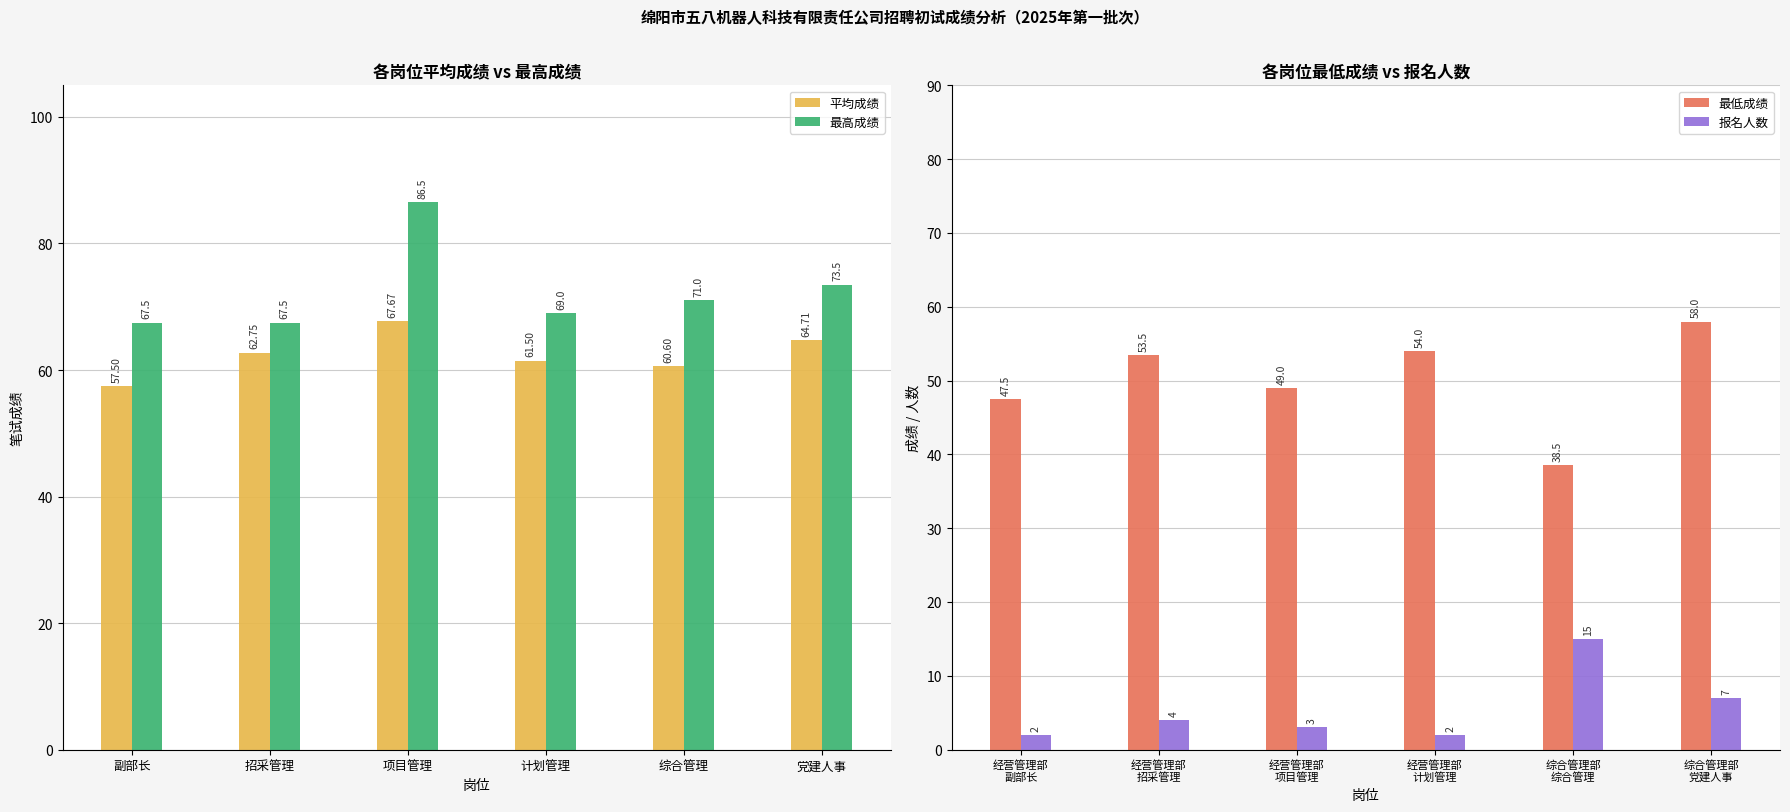

Count the number of categories in the chart.

6